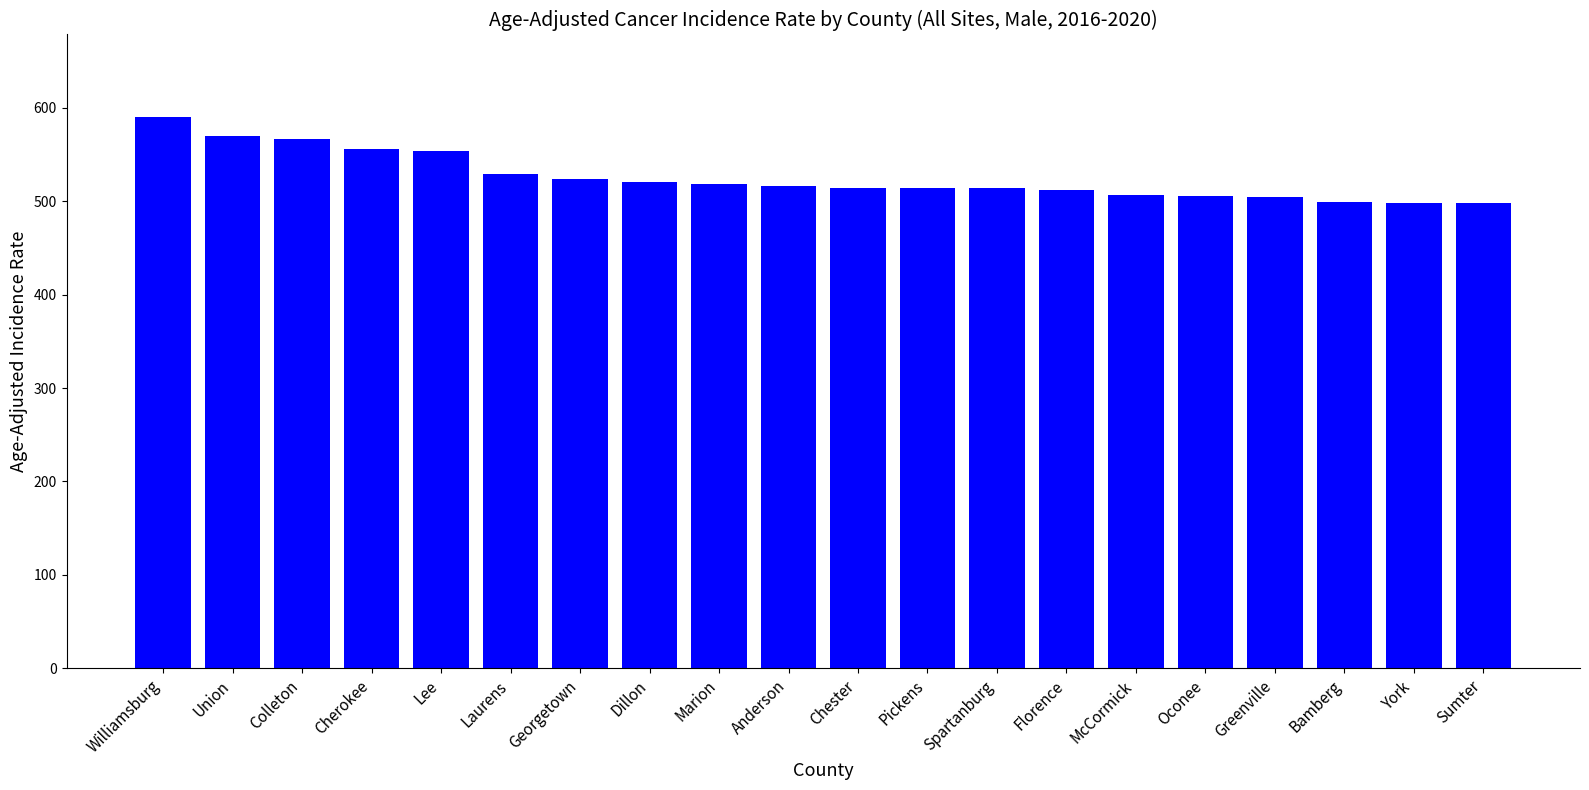

How many data points are less than 516?

10